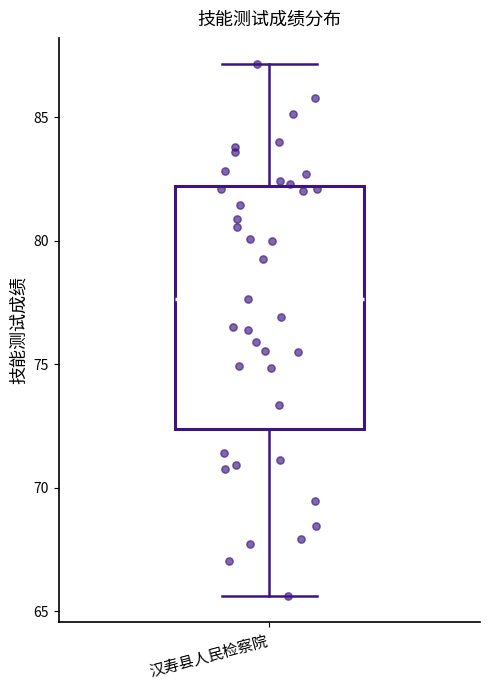

Where does the median line of the box for 汉寿县人民检察院 sit on the y-axis? The values are not printed on the chart, so give them approximately, as read against the axis.

77.5